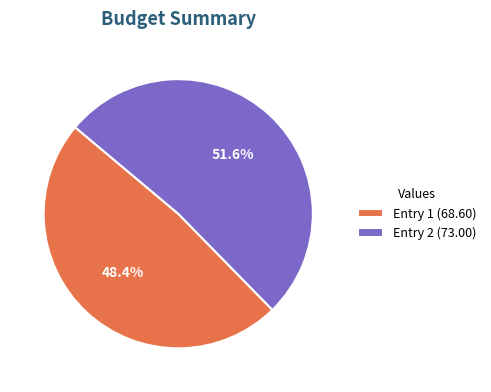

What is the ratio of the value at Entry 2 (73.00) to the value at Entry 1 (68.60)?

1.1